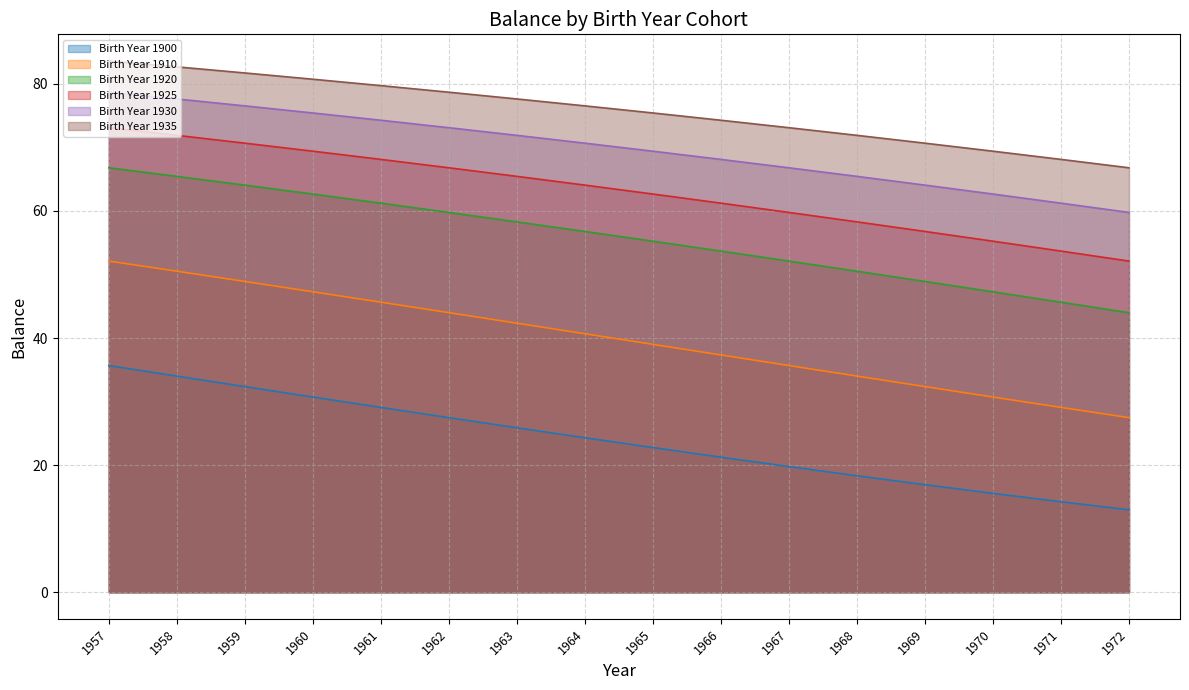

Rank the categories by Birth Year 1900 value from lowest to highest.

1972, 1971, 1970, 1969, 1968, 1967, 1966, 1965, 1964, 1963, 1962, 1961, 1960, 1959, 1958, 1957